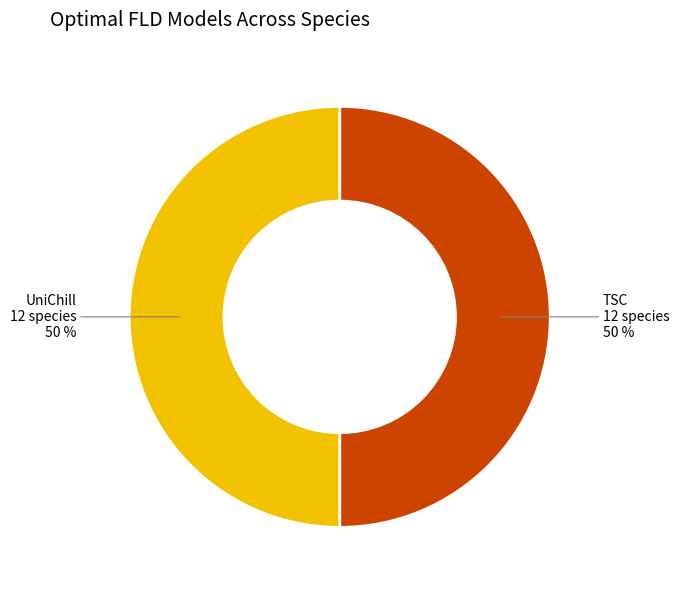

Count the number of slices in the pie.

2